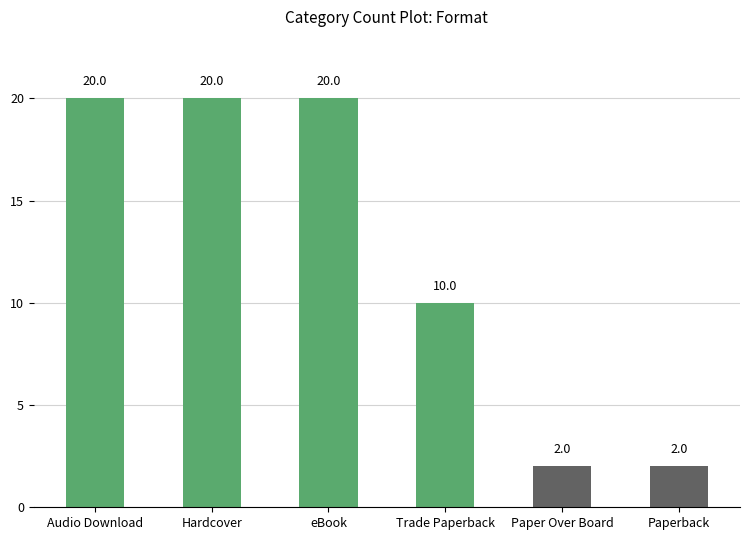

What is the label of the 6th bar from the left?

Paperback